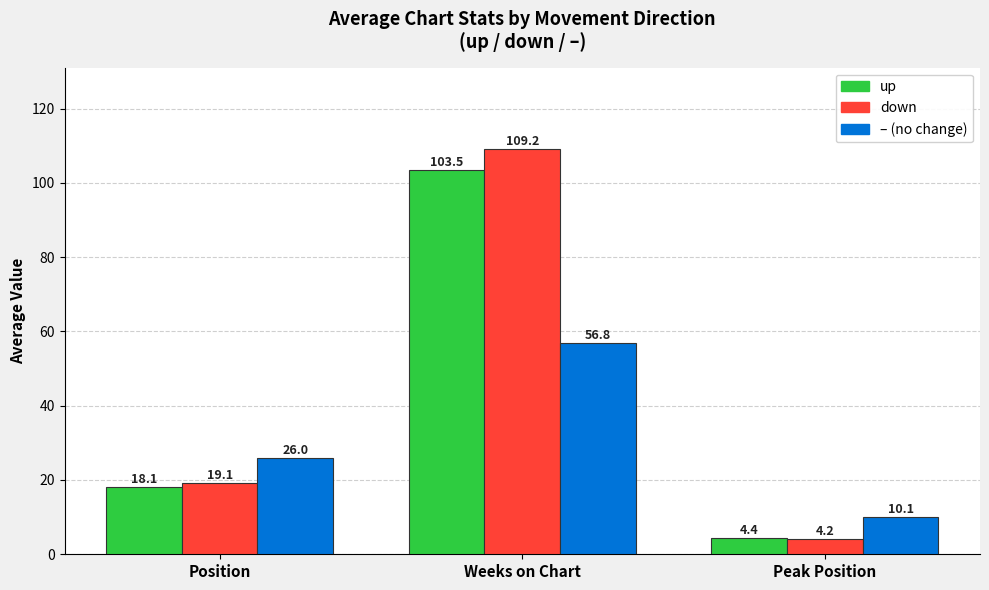

What is the difference between the highest and lowest values at Position?

7.9